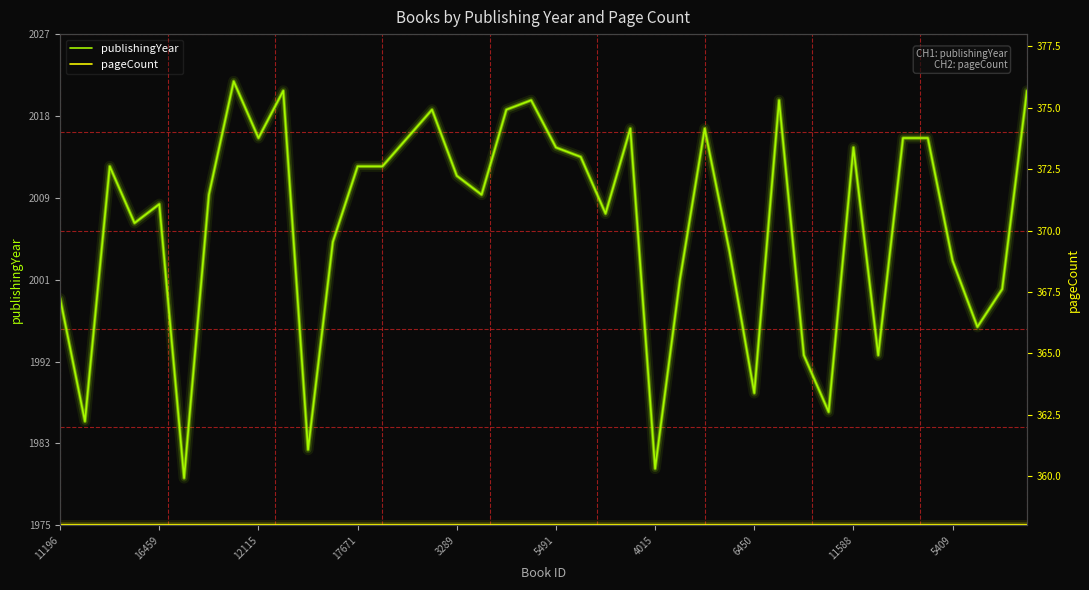

List the series in order of their overall mean, lowest first.

pageCount, publishingYear